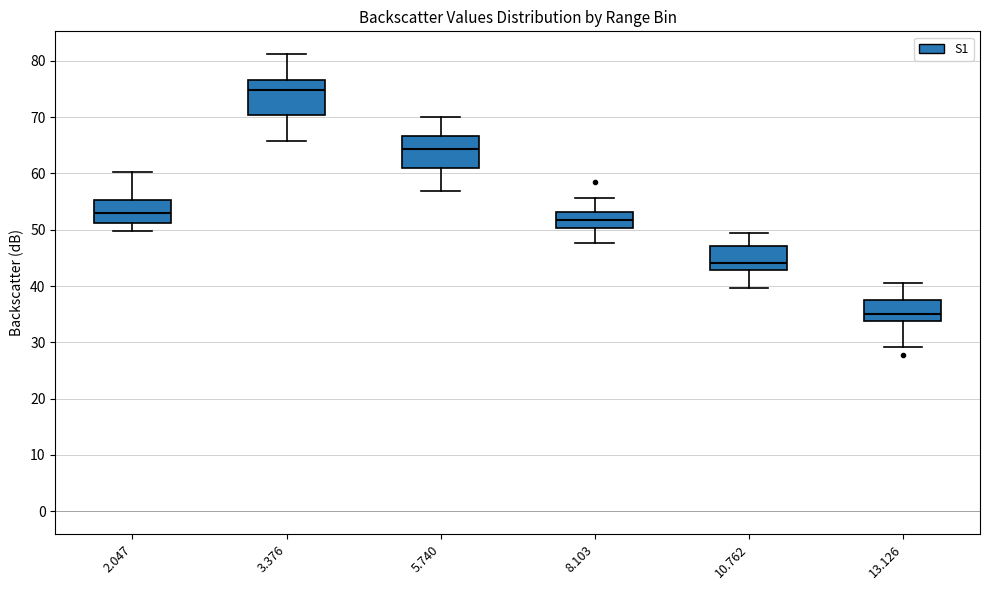

Where is the upper edge of the box at x = 8.103 on the y-axis? The values are not printed on the chart, so give them approximately, as read against the axis.

53